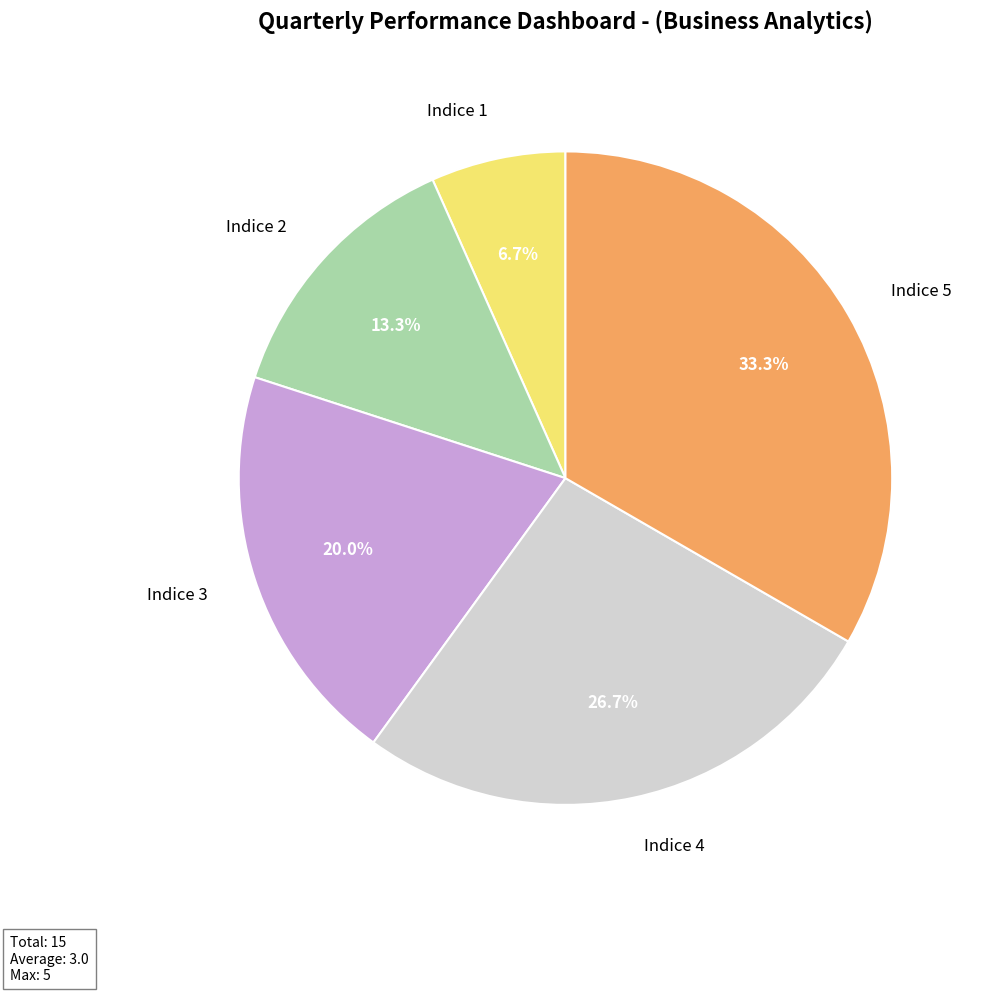

Which has a higher value, Indice 1 or Indice 5?

Indice 5